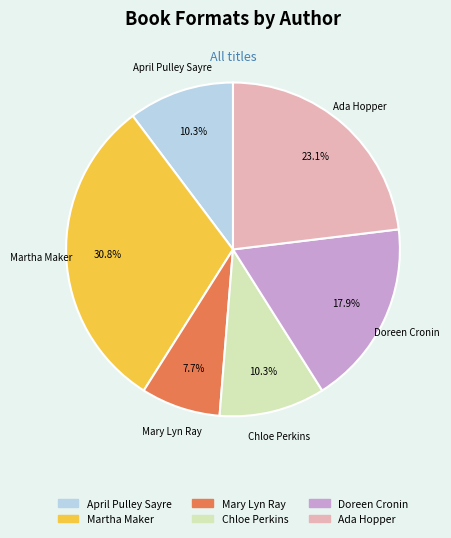

Which category has the biggest portion of the pie?

Martha Maker